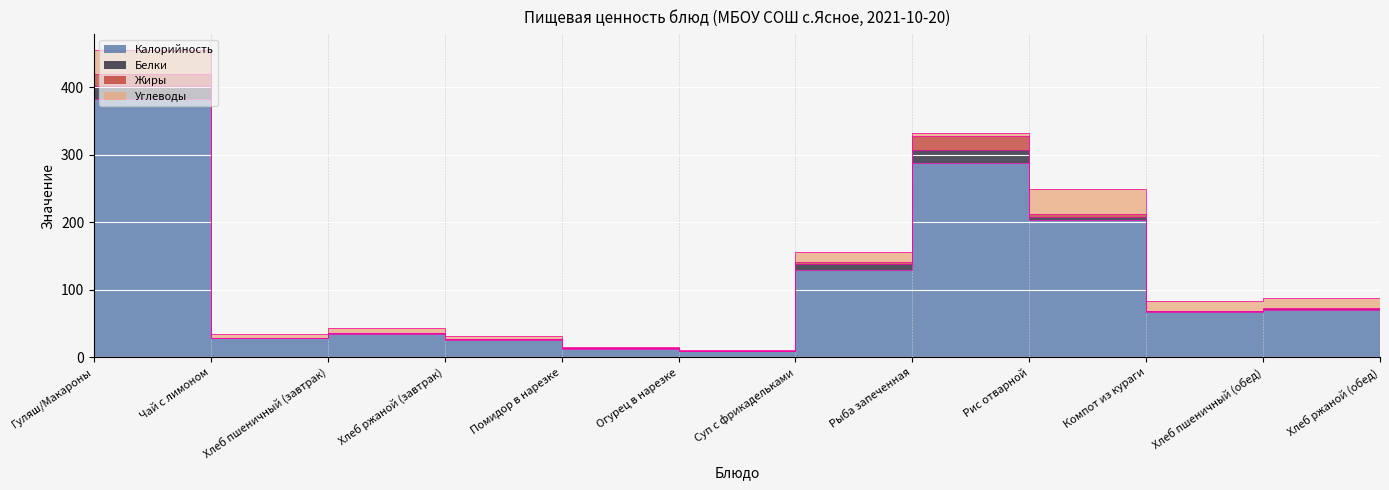

Which series has the largest total across all categories?

Калорийность